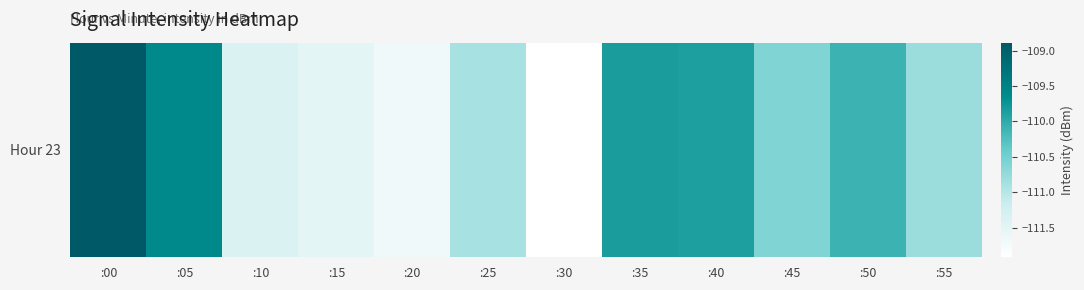

Rank the categories by value from highest to lowest.

:00, :05, :35, :40, :50, :45, :55, :25, :10, :15, :20, :30